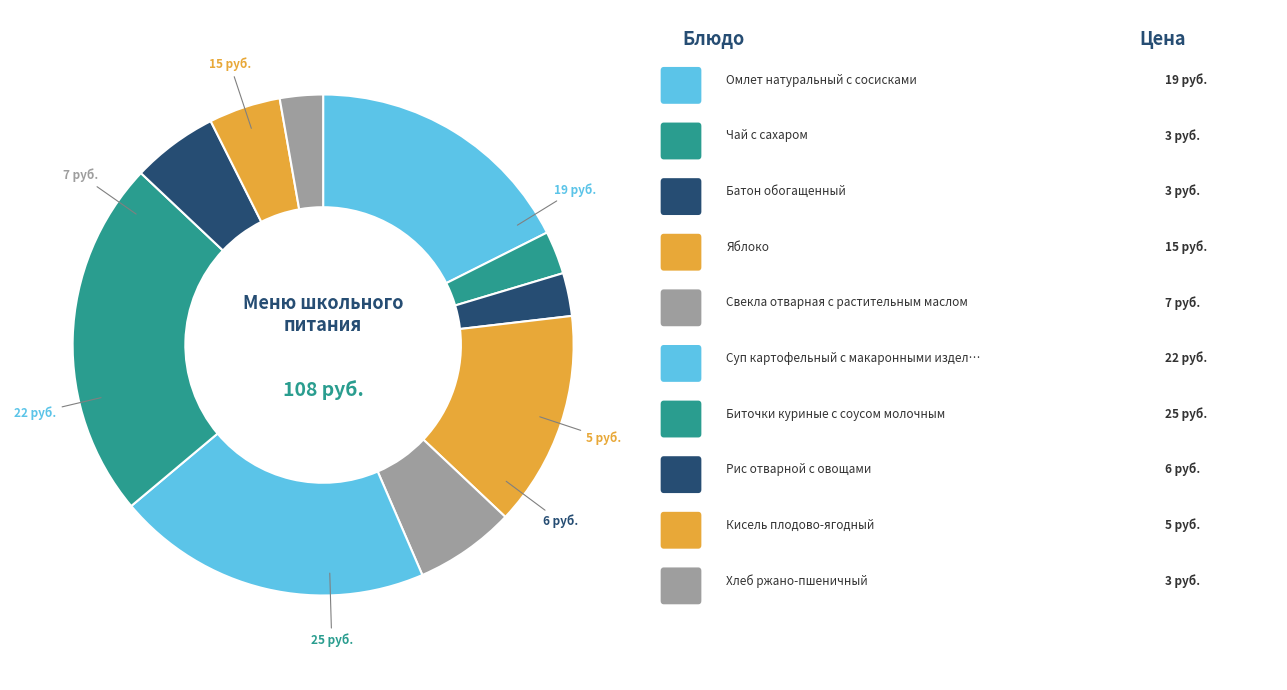

Does any single category account for the majority?

No